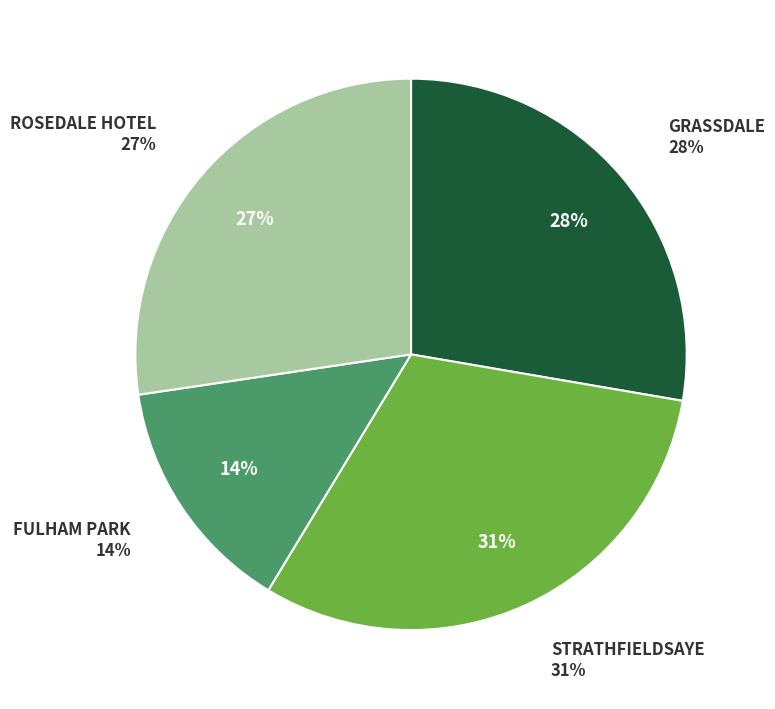

What portion of the pie excludes ROSEDALE HOTEL?

72.7%